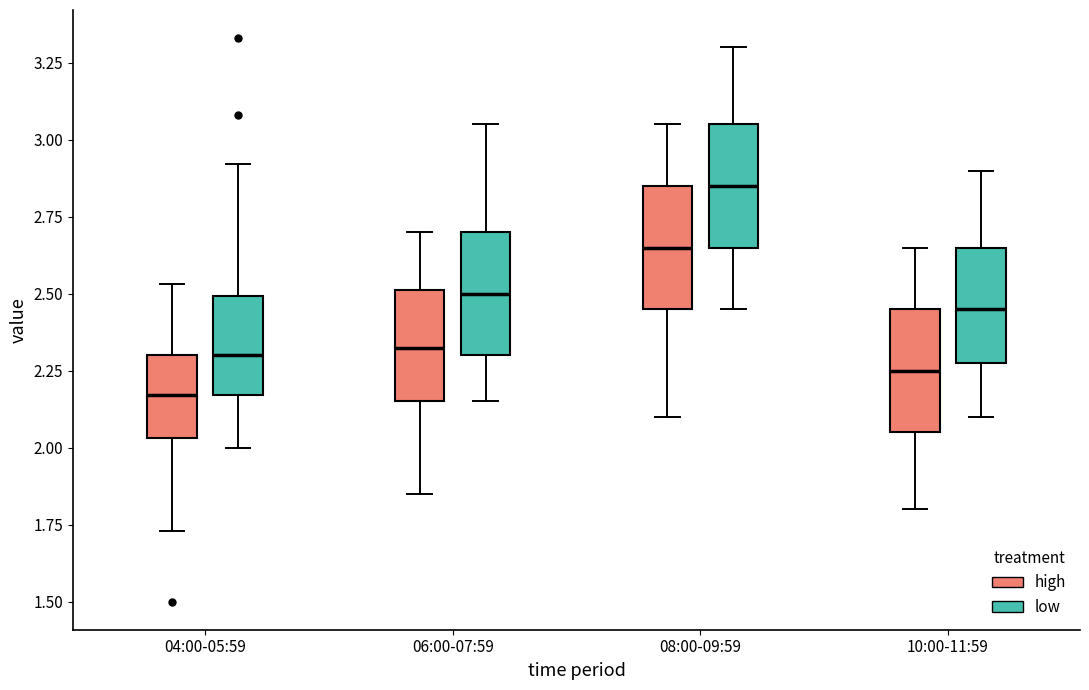

Where is the upper edge of the box for 04:00-05:59 (high) on the y-axis? The values are not printed on the chart, so give them approximately, as read against the axis.

2.30